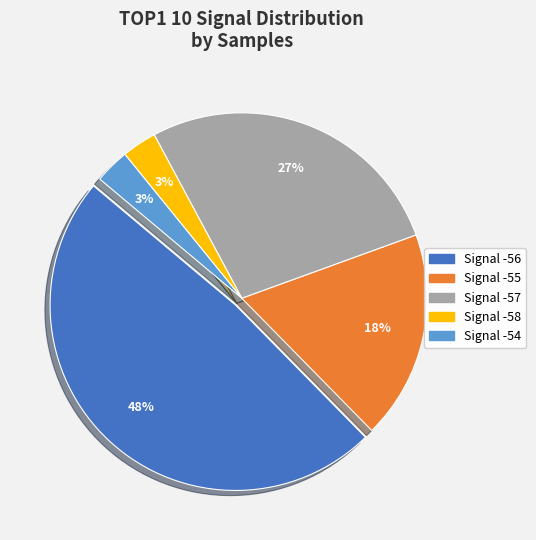

To the nearest percent, what is the average slice percentage?

20%